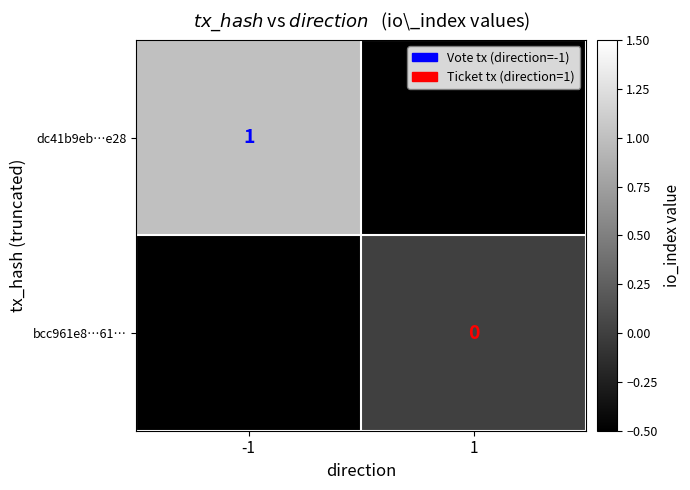

List the labels in order of bcc961e8…61… value, smallest first.

-1, 1